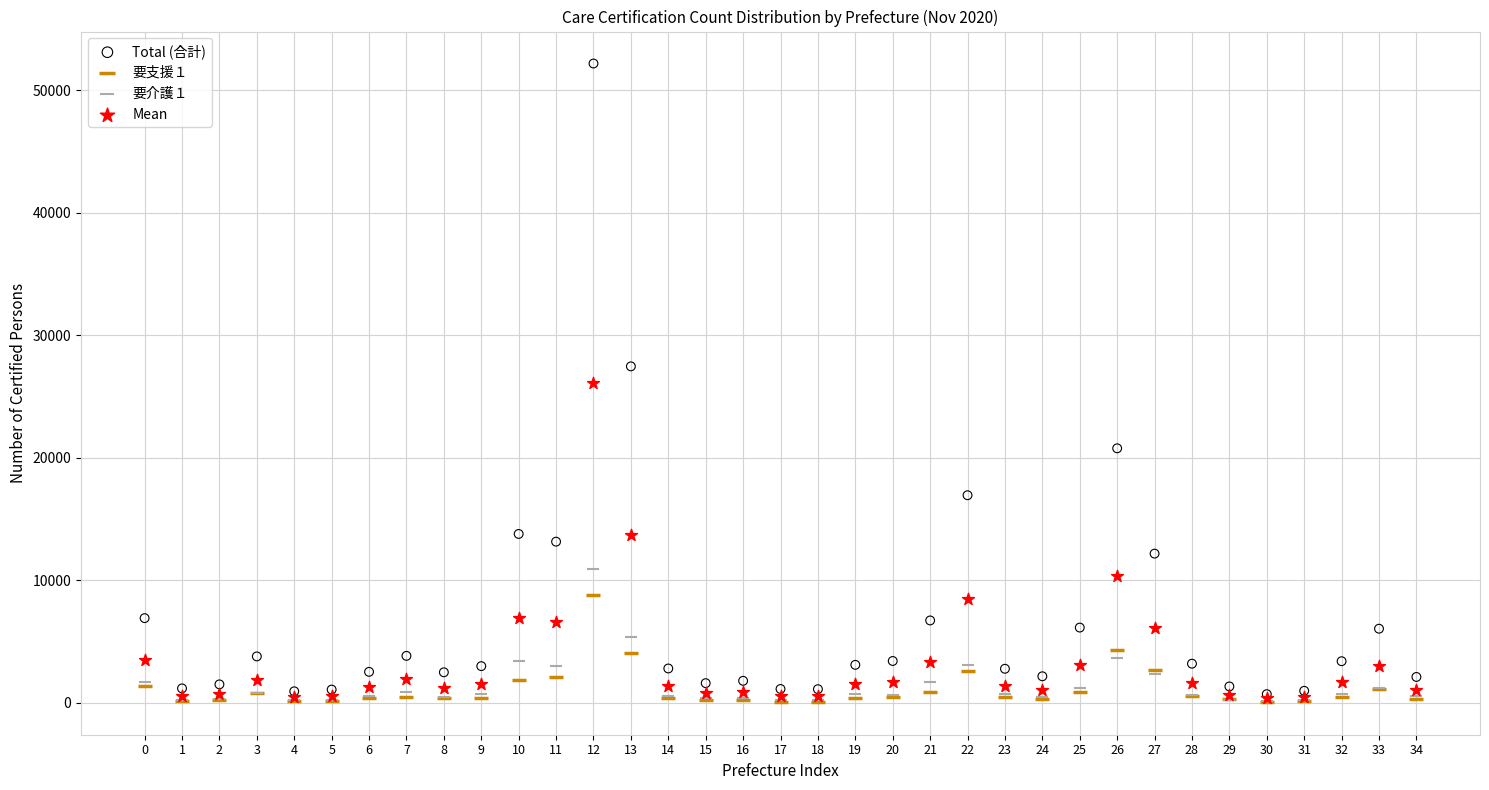

What are all the series names shown in the legend?

Total (合計), 要支援１, 要介護１, Mean